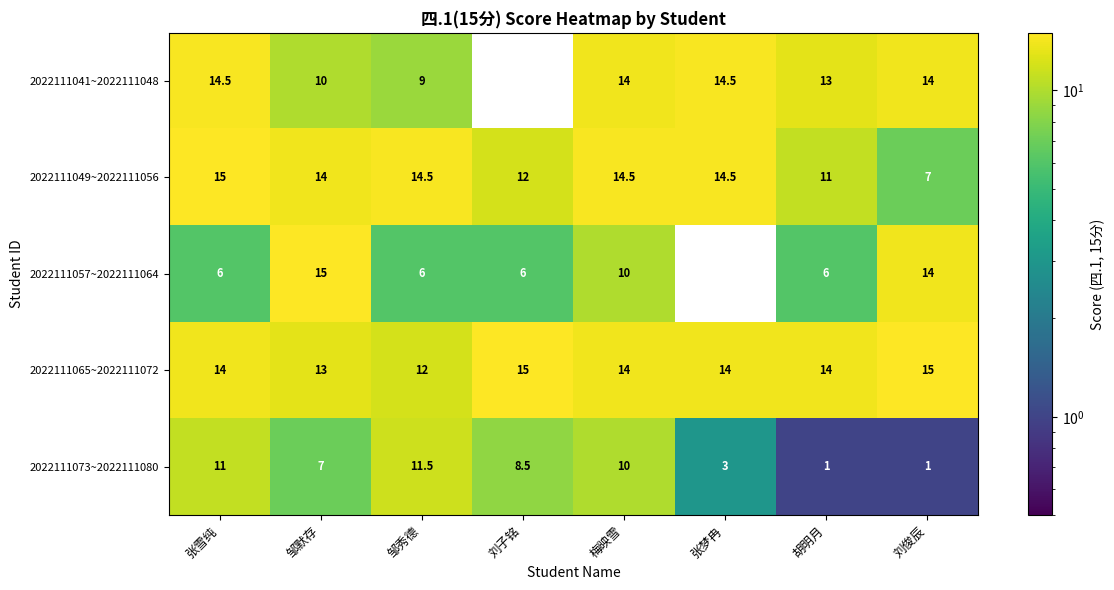

At 张雪纯, list the series in order from largest to smallest.

2022111049~2022111056, 2022111041~2022111048, 2022111065~2022111072, 2022111073~2022111080, 2022111057~2022111064